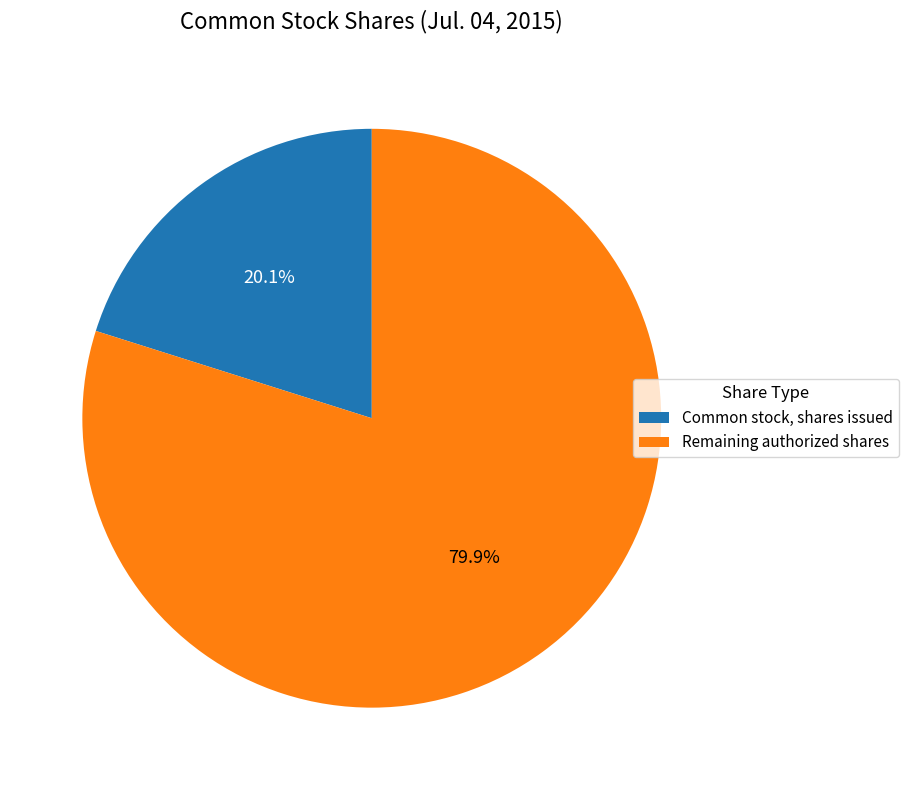

How many slices are in this pie chart?

2